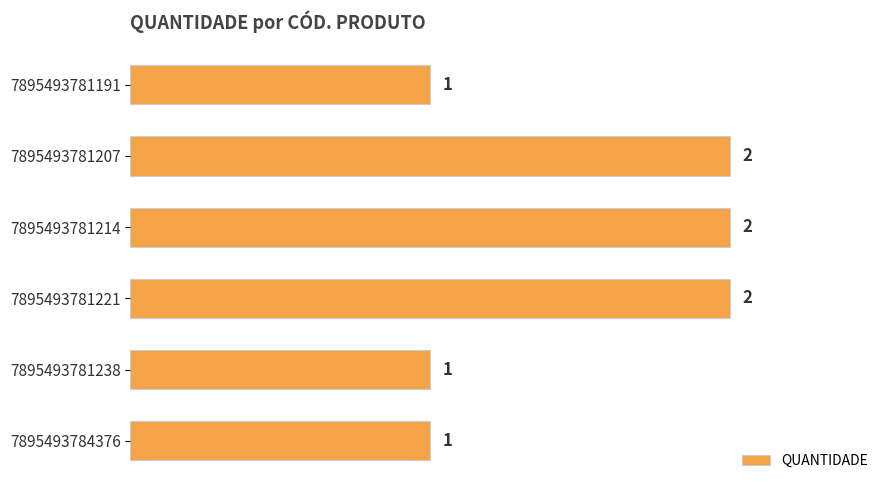

Is it true that the value at 7895493781214 is 2?

True